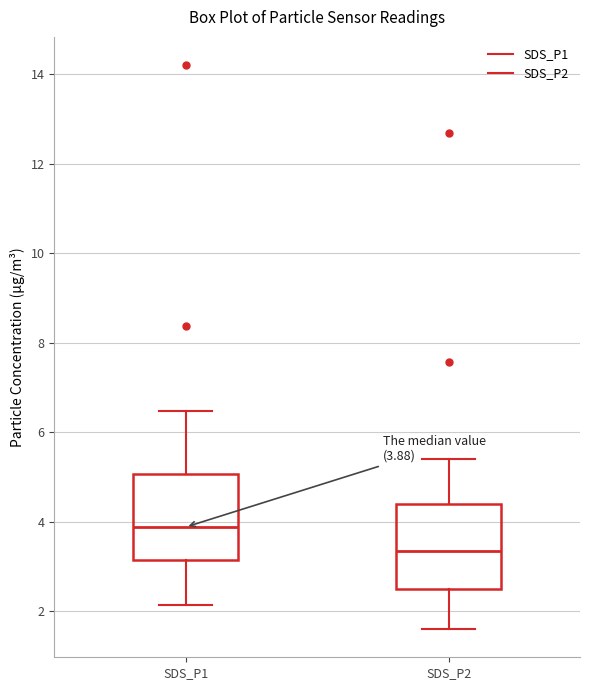

Which box's median line is the highest?

SDS_P1